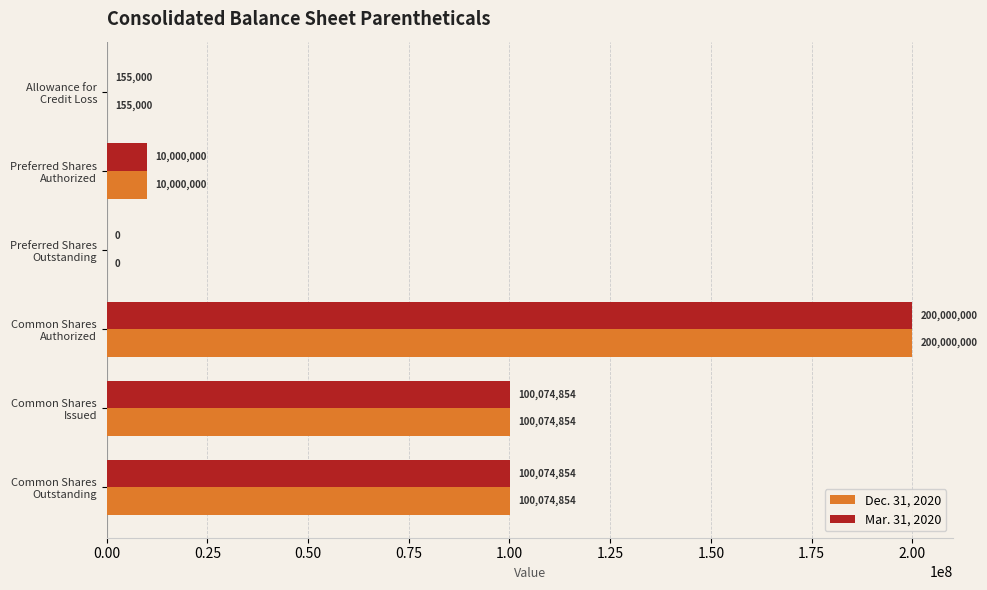

What is the maximum value for Dec. 31, 2020?

200000000